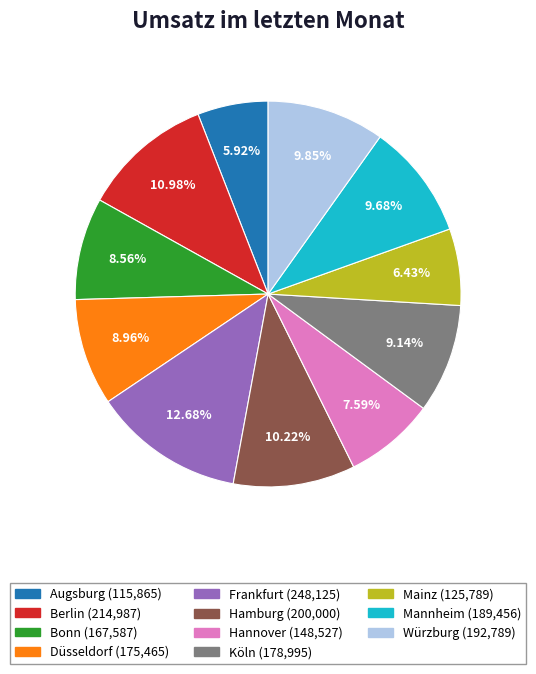

Count the number of slices in the pie.

11